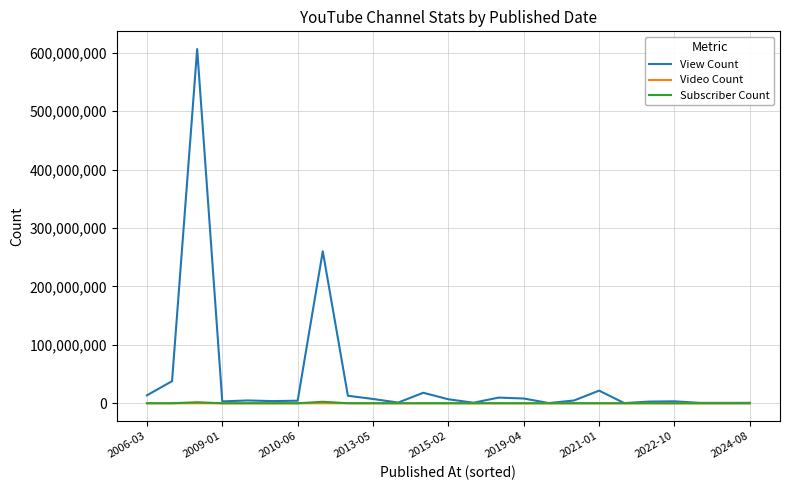

Does the chart have visible grid lines?

Yes